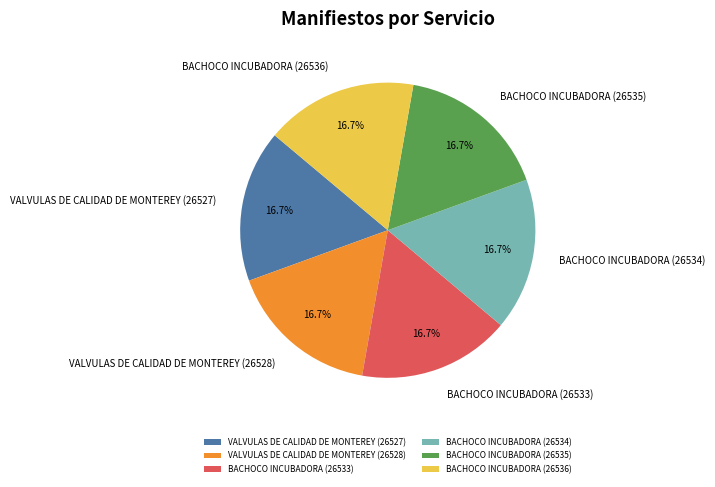

How many segments does this pie chart have?

6